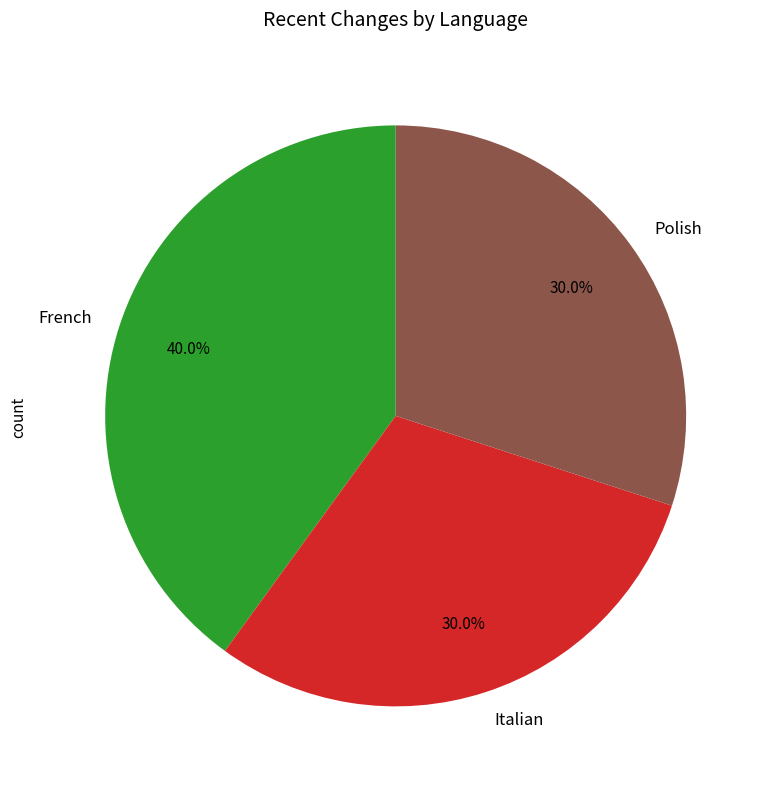

What percentage is NOT represented by French?

60.0%